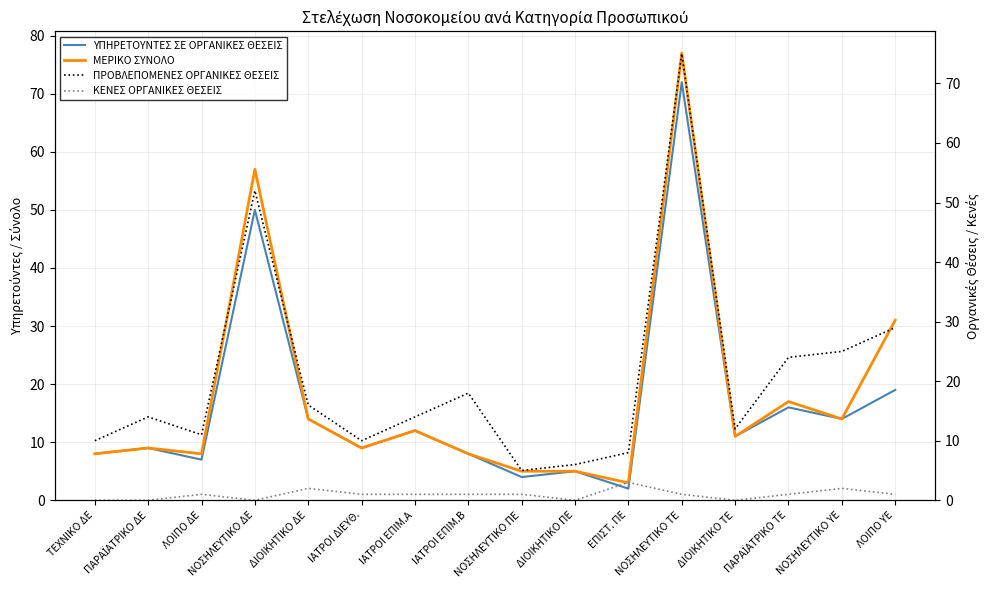

Reading left to right, extract all data points from this chart.

ΥΠΗΡΕΤΟΥΝΤΕΣ ΣΕ ΟΡΓΑΝΙΚΕΣ ΘΕΣΕΙΣ: 8	9	7	50	14	9	12	8	4	5	2	72	11	16	14	19
ΜΕΡΙΚΟ ΣΥΝΟΛΟ: 8	9	8	57	14	9	12	8	5	5	3	77	11	17	14	31
ΠΡΟΒΛΕΠΟΜΕΝΕΣ ΟΡΓΑΝΙΚΕΣ ΘΕΣΕΙΣ: 10	14	11	52	16	10	14	18	5	6	8	75	12	24	25	29
ΚΕΝΕΣ ΟΡΓΑΝΙΚΕΣ ΘΕΣΕΙΣ: 0	0	1	0	2	1	1	1	1	0	3	1	0	1	2	1